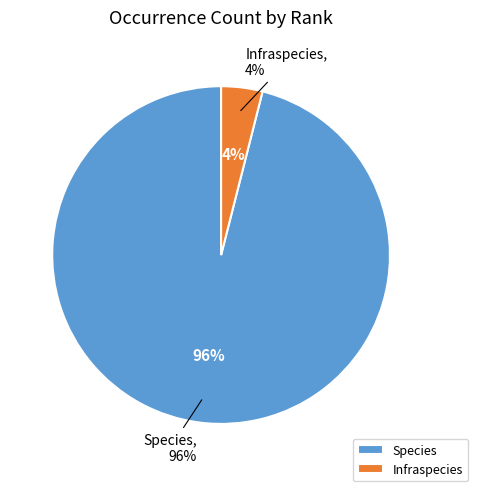

How many slices are in this pie chart?

2